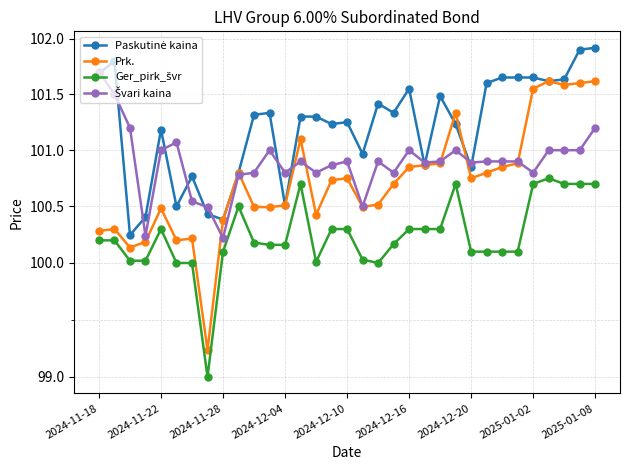

The Prk. series shows 156.0 at 2024-11-28. True or false?

False